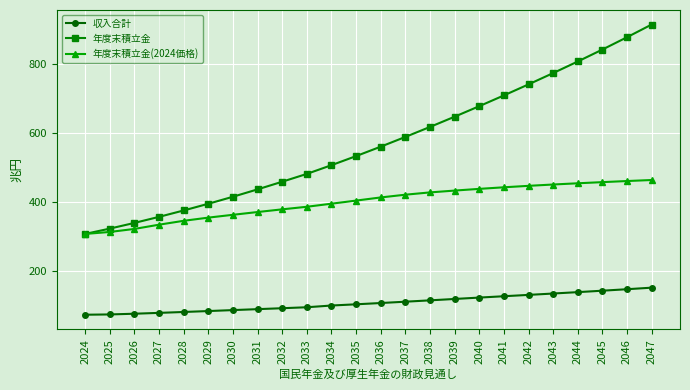

How many lines are shown in the chart?

3